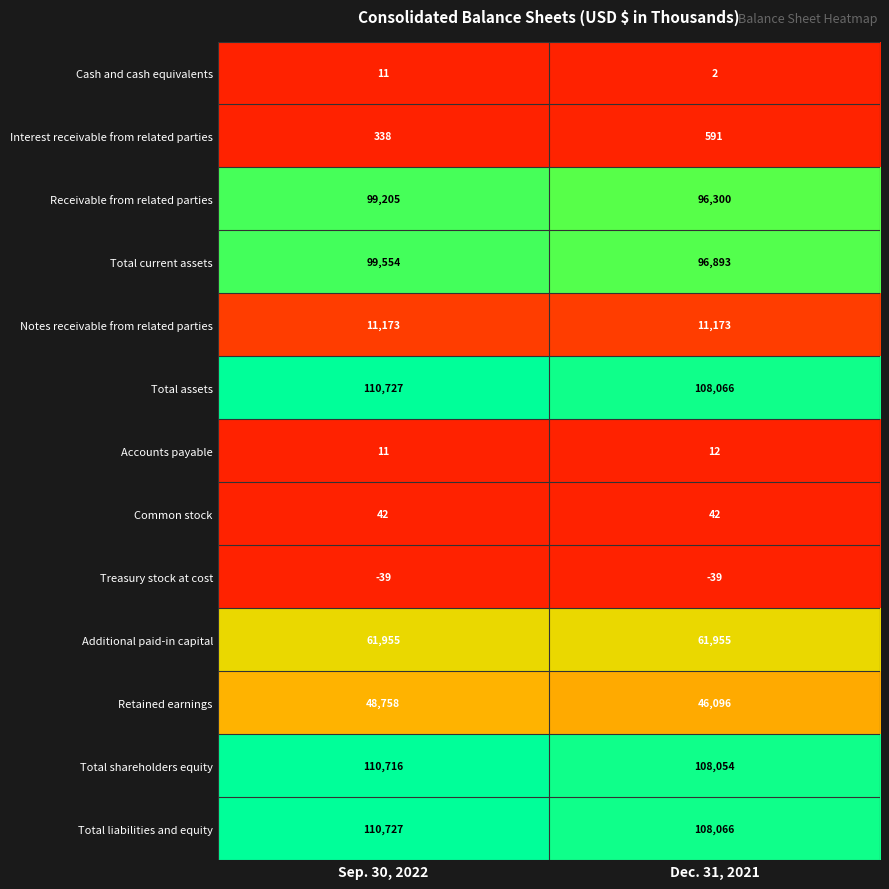

Is it true that Total current assets equals 96893 at Dec. 31, 2021?

True